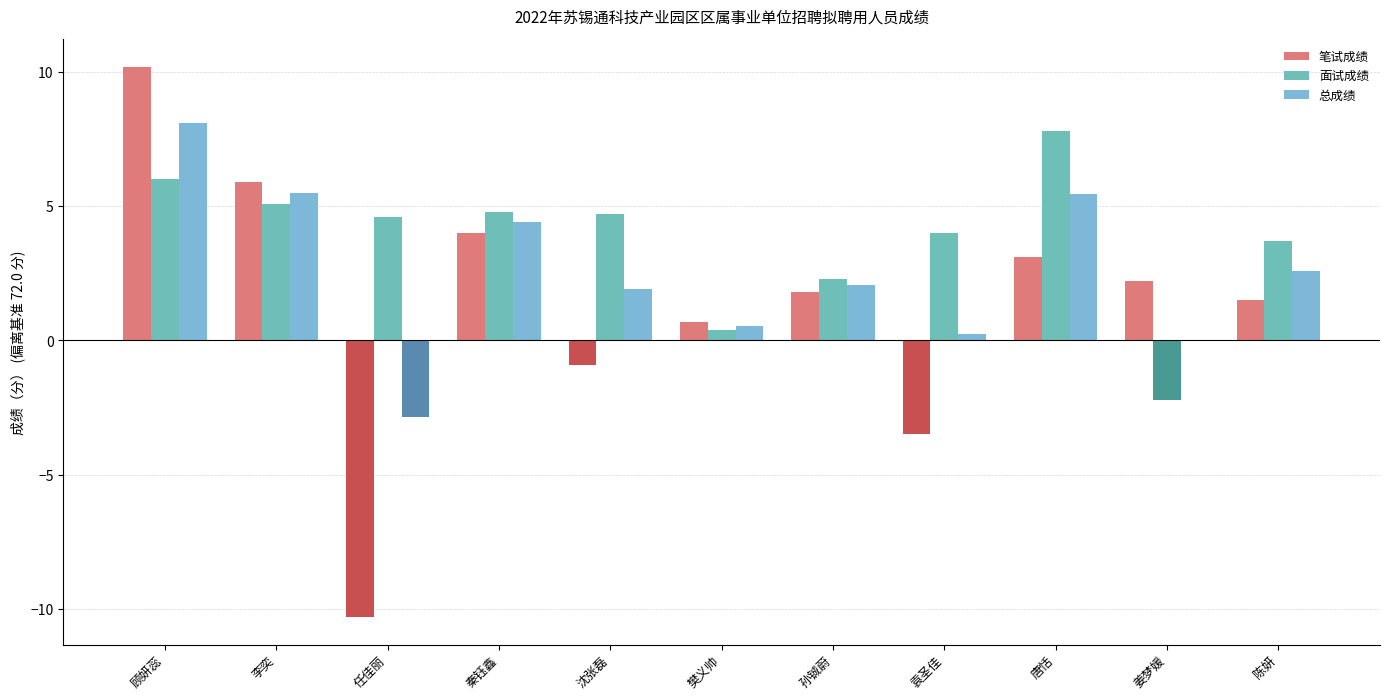

Count the number of data series in this chart.

3